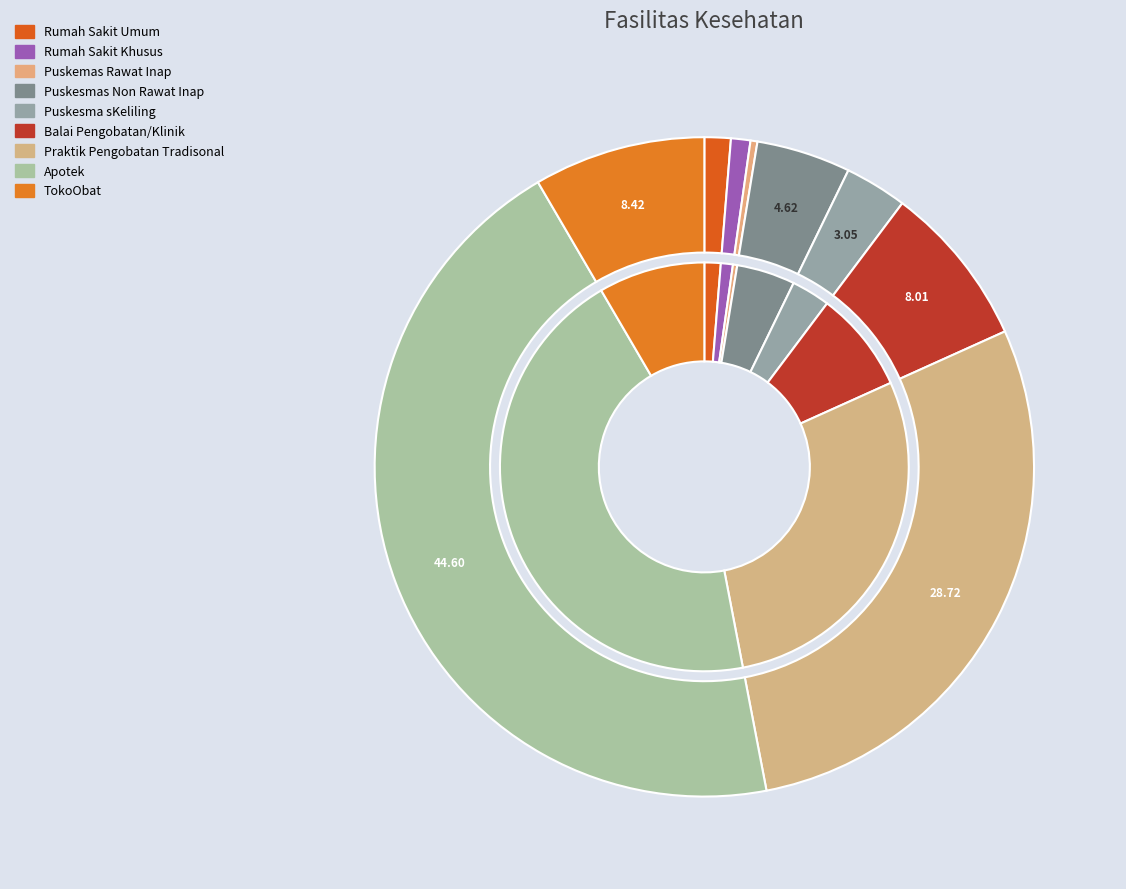

To the nearest percent, what is the average slice percentage?

11%